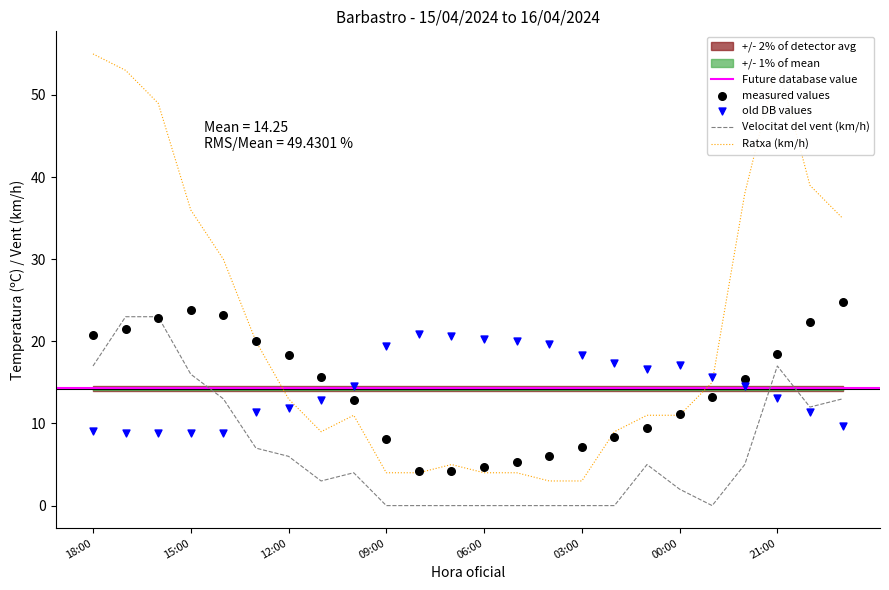

Which series has the widest spread of Y values?

Ratxa (km/h)